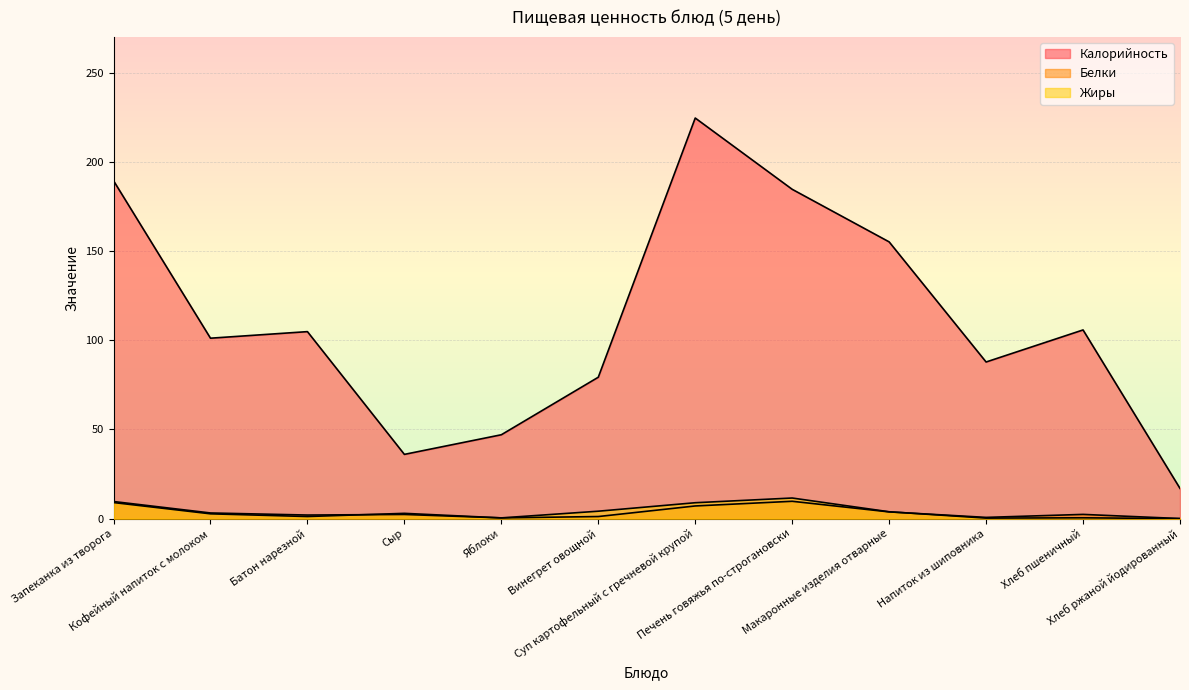

Which category has the lowest value across all series?

Хлеб ржаной йодированный